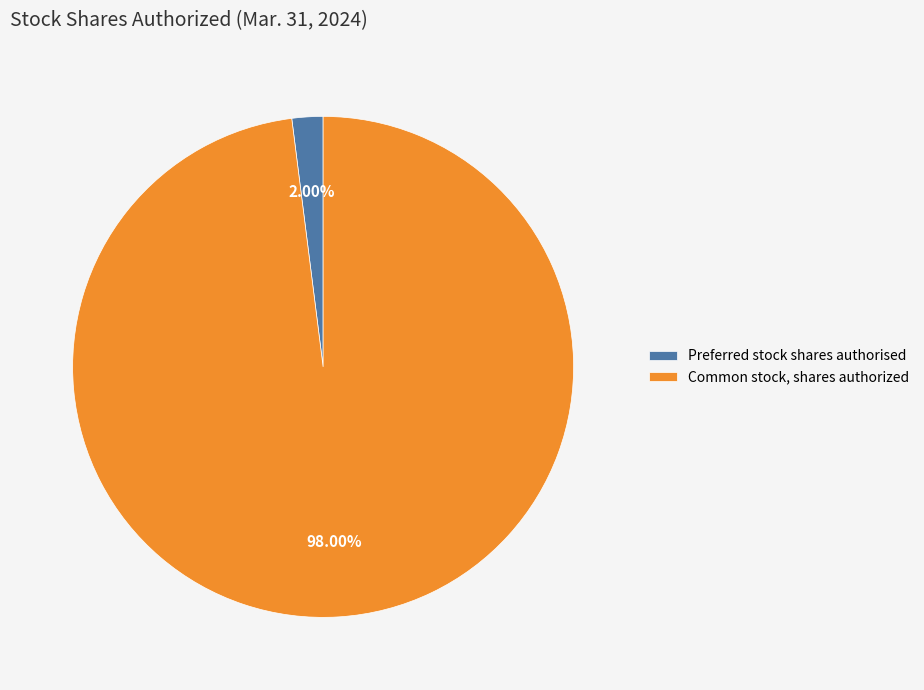

Does Preferred stock shares authorised represent more than half of the total?

No